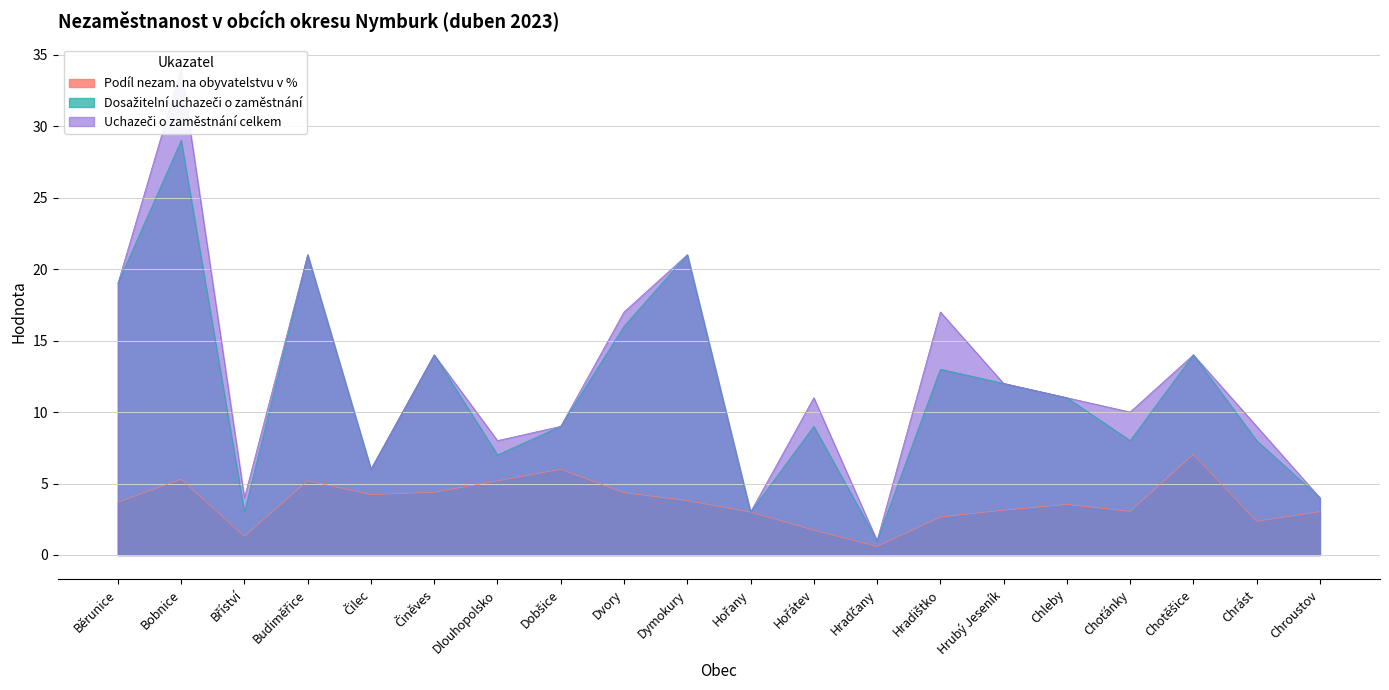

What is the minimum value shown in the chart?

0.6